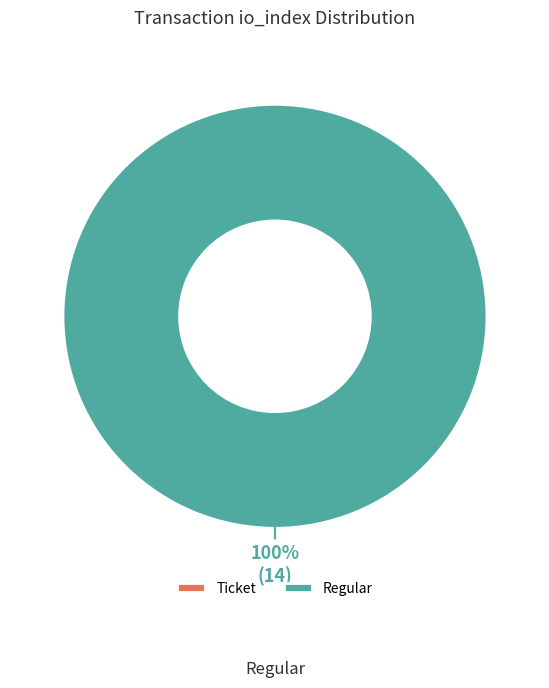

How many slices are in this pie chart?

2